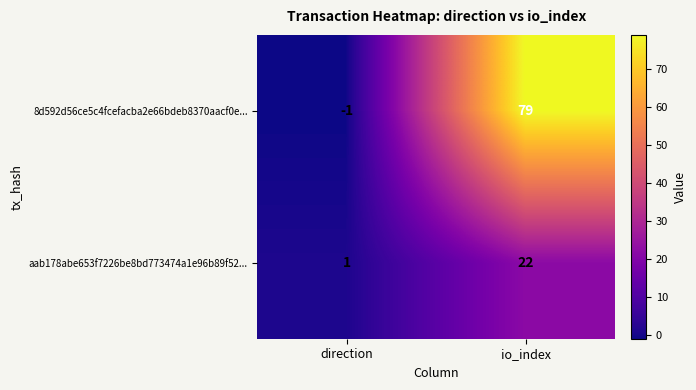

List the series in order of their overall mean, highest first.

8d592d56ce5c4fcefacba2e66bdeb8370aacf0e..., aab178abe653f7226be8bd773474a1e96b89f52...